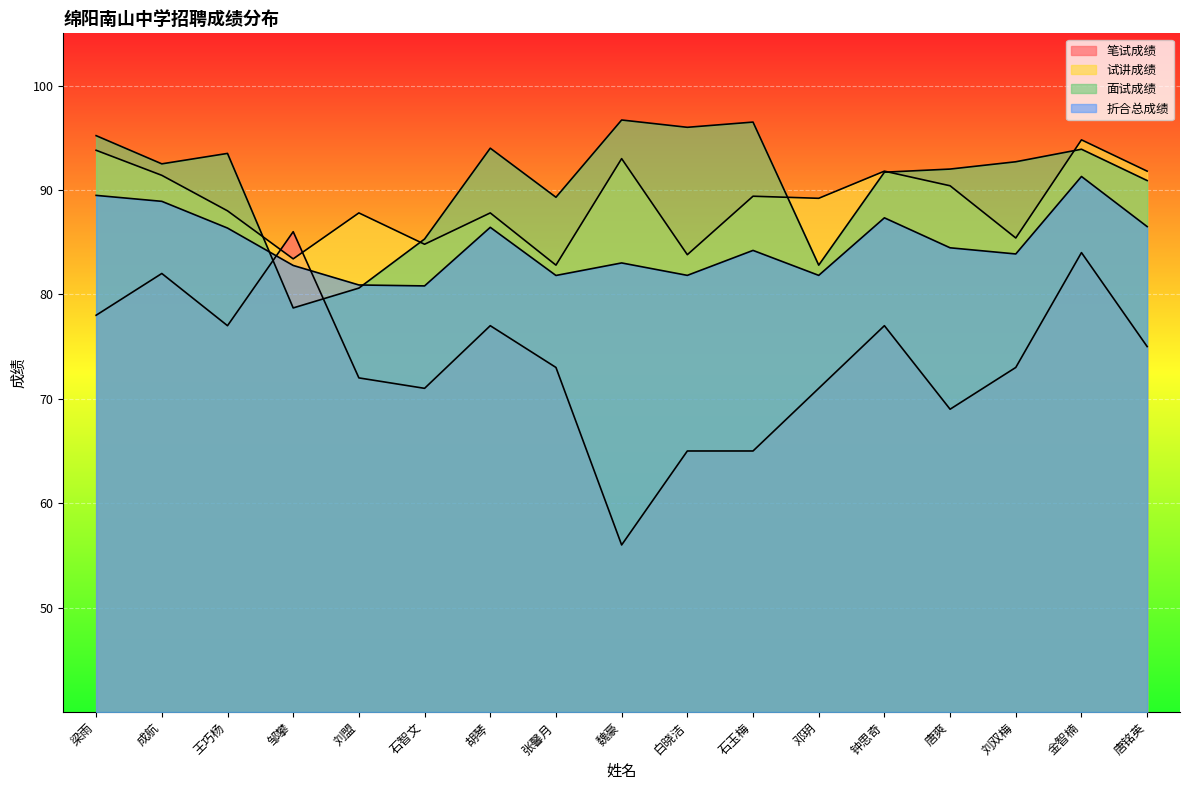

The 面试成绩 series shows 143.6 at 唐铭英. True or false?

False